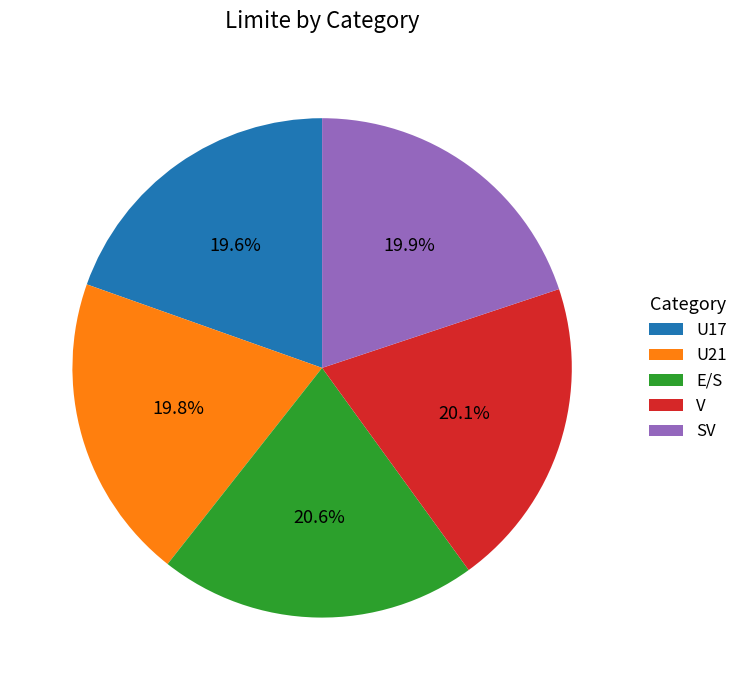

What percentage is NOT represented by U21?

80.2%